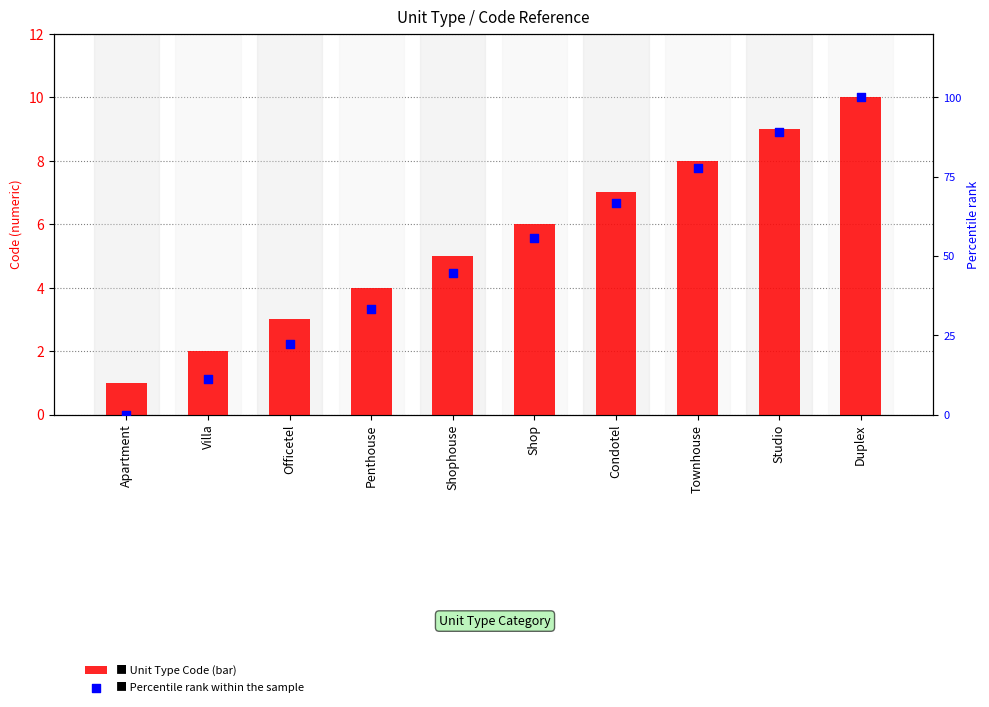

At how many categories does at least one series exceed 76?

3